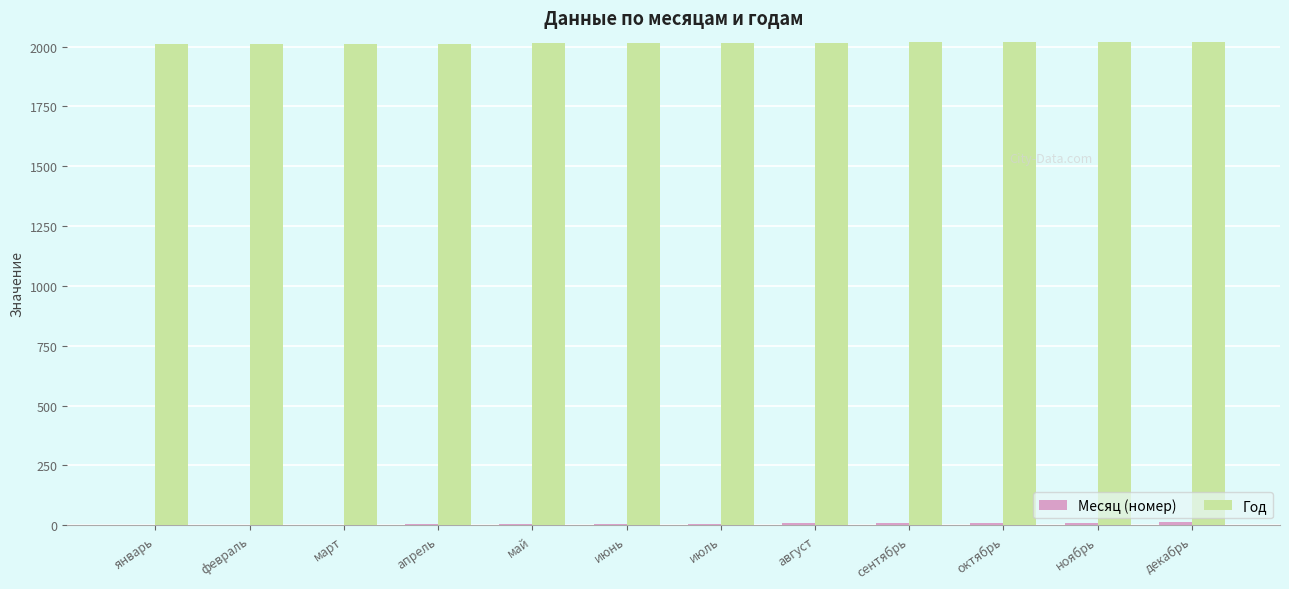

What is the maximum value shown in the chart?

2021